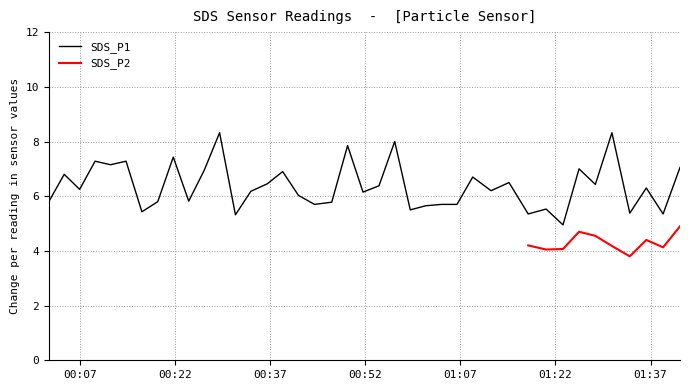

What is the minimum value for SDS_P1?

5.0